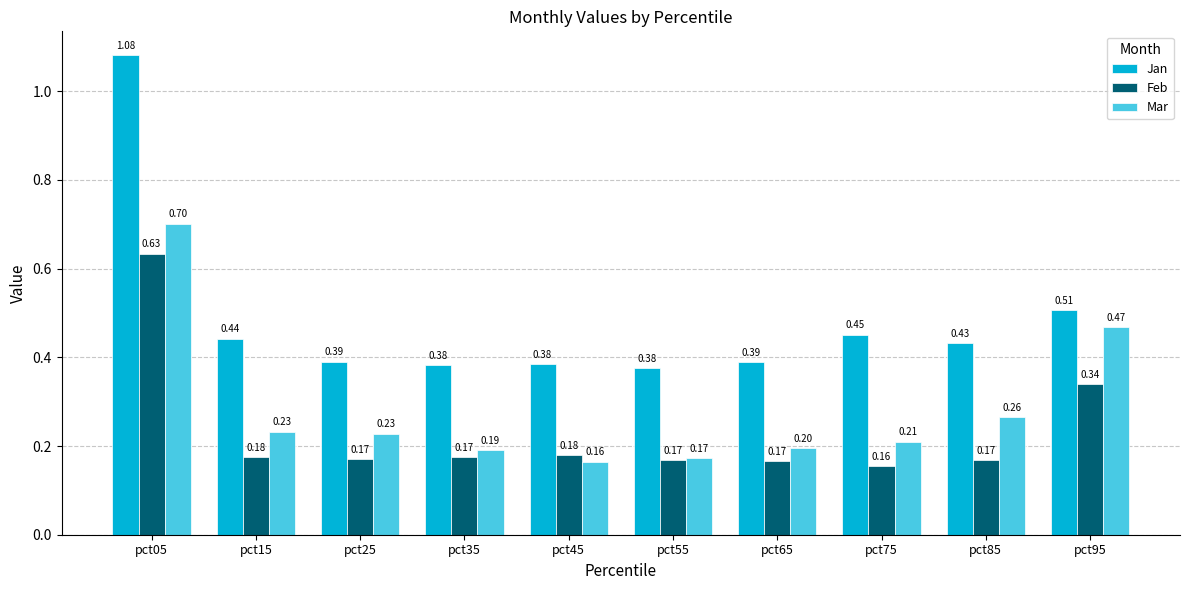

How many bars are there in each group?

3